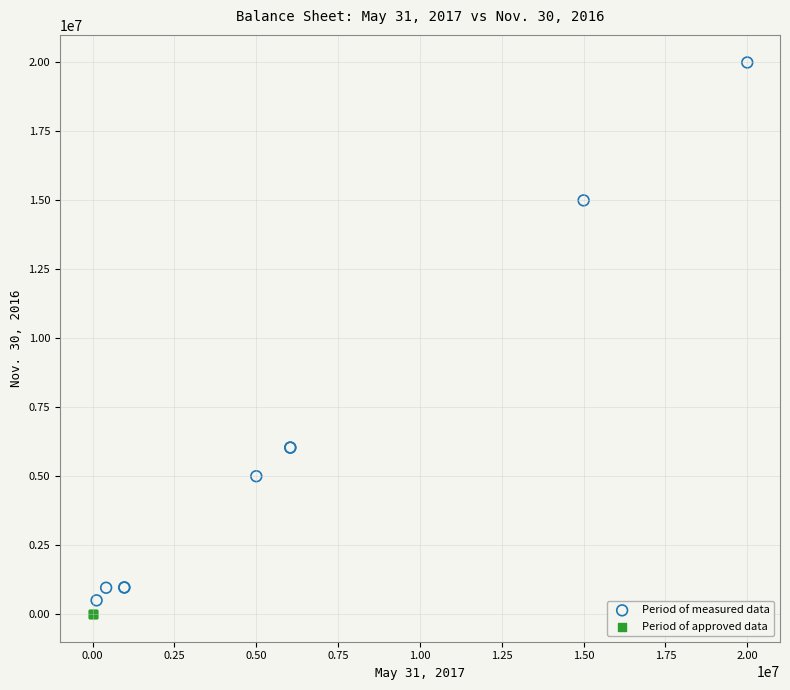

What are all the series names shown in the legend?

Period of measured data, Period of approved data